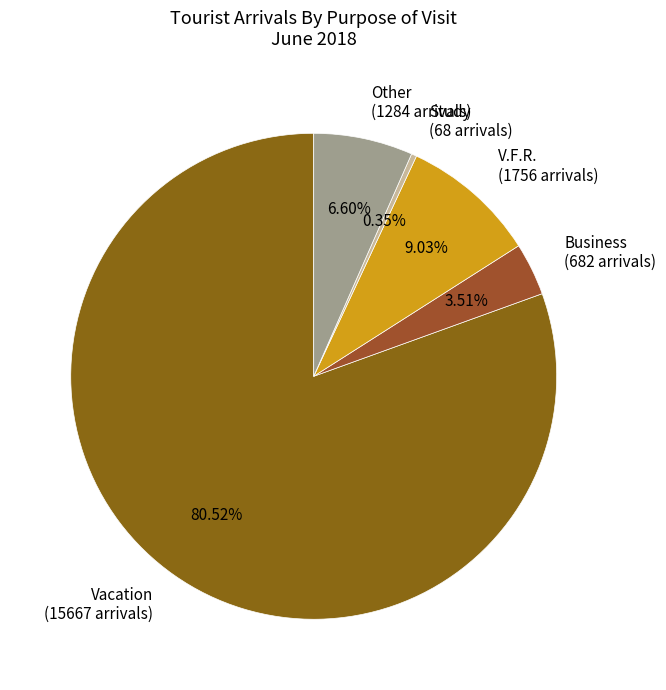

Is Study the majority of the pie?

No